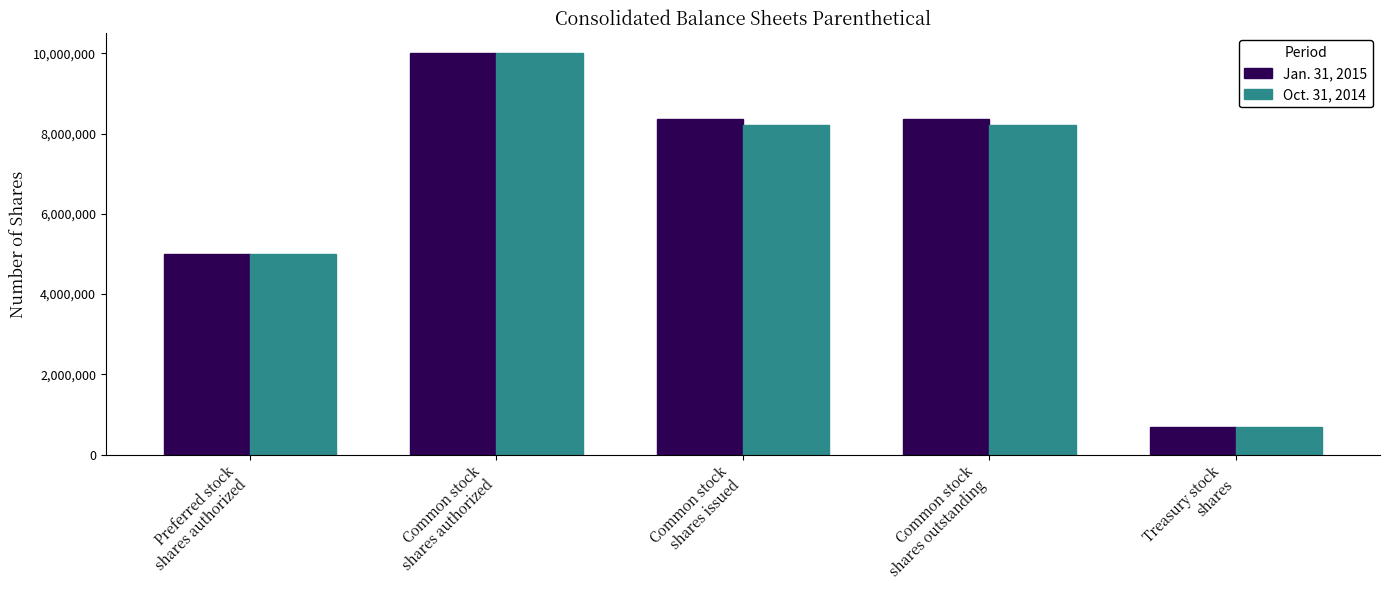

How many distinct data groups are displayed?

2